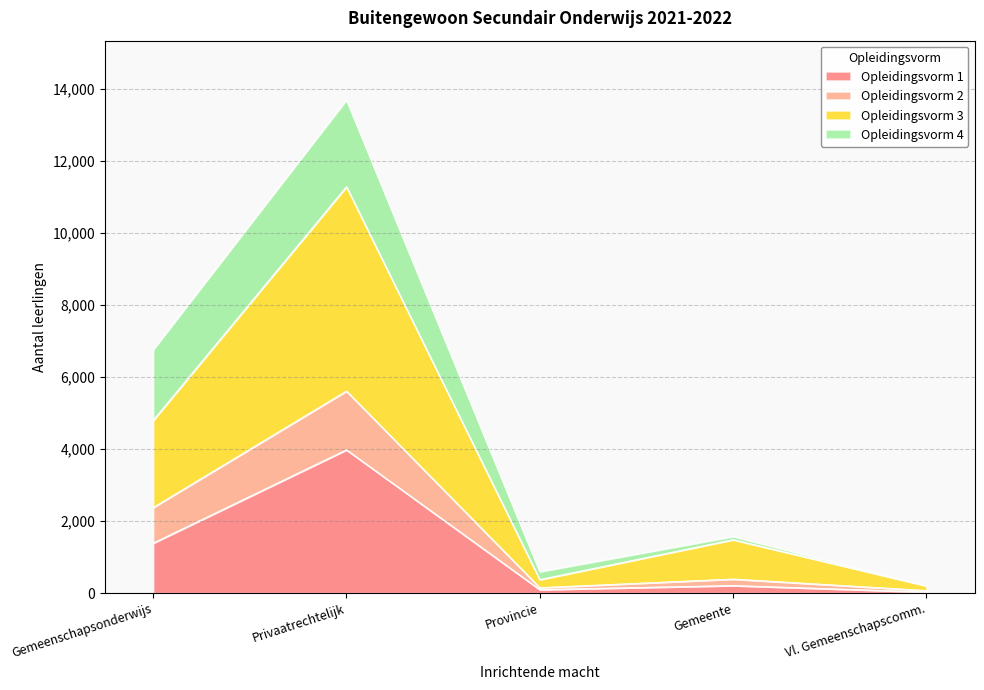

At which label does Opleidingsvorm 1 reach its peak?

Privaatrechtelijk